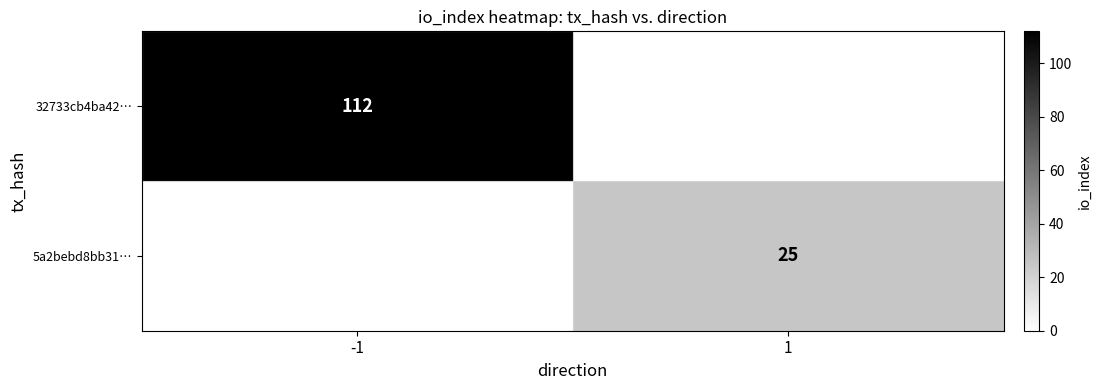

The 32733cb4ba42… series shows 32 at -1. True or false?

False